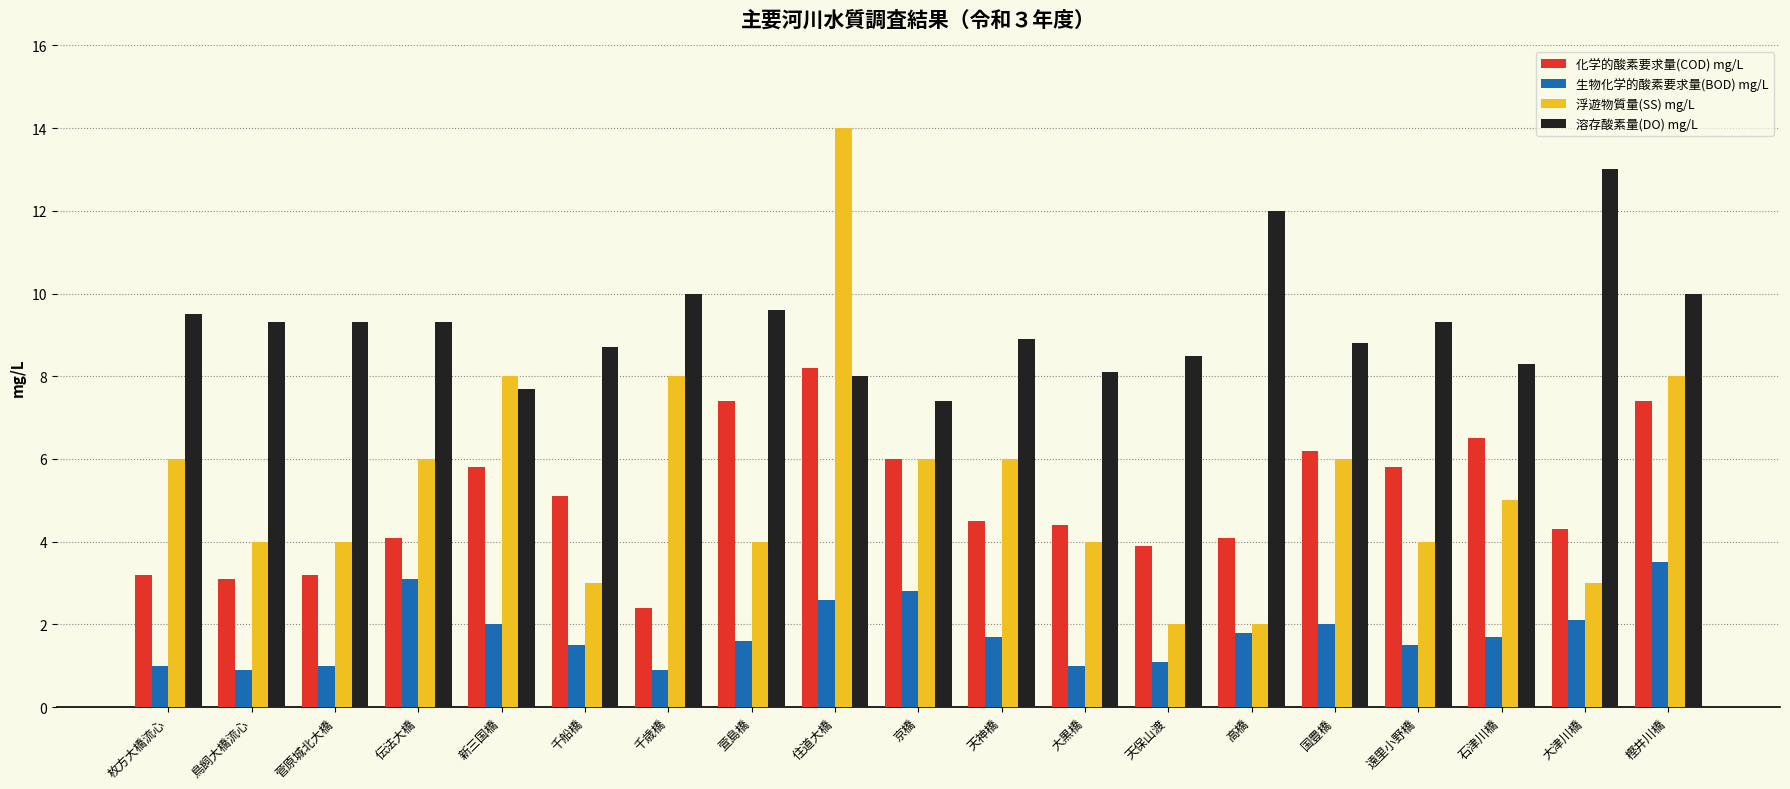

At which label does 溶存酸素量(DO) mg/L first exceed 9?

枚方大橋流心